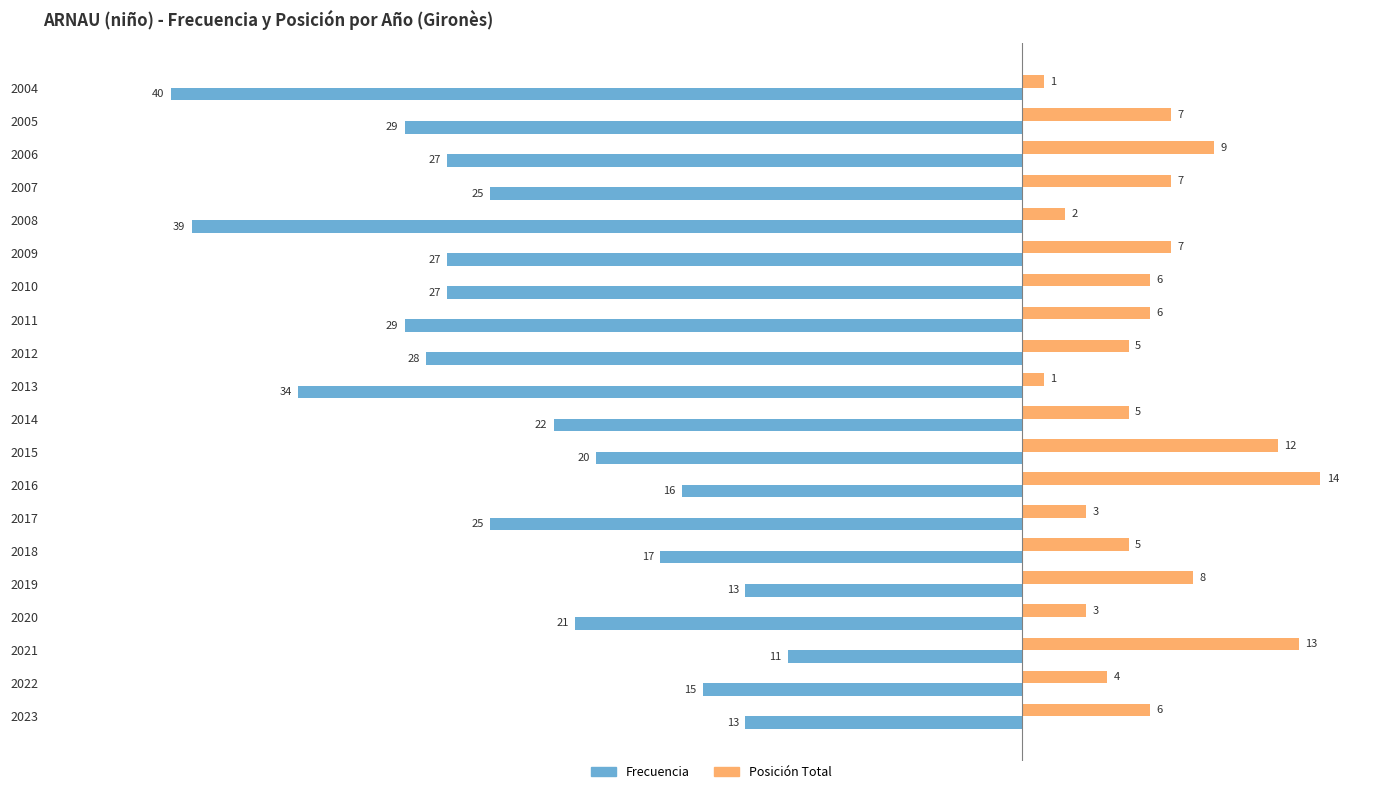

How many series are shown in this chart?

2